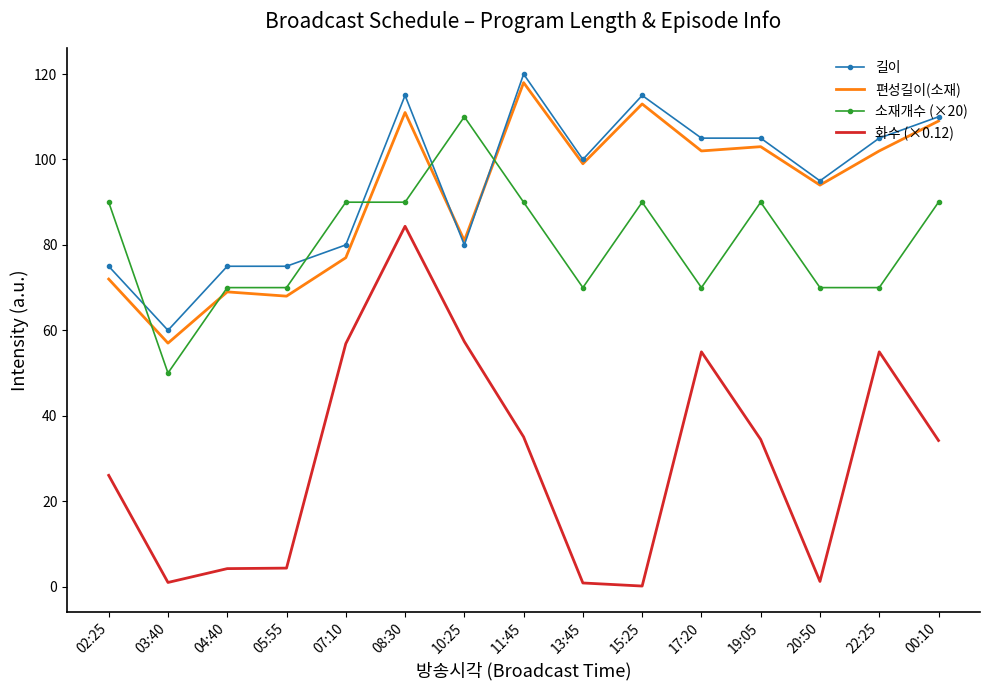

Which series has the largest total across all categories?

길이